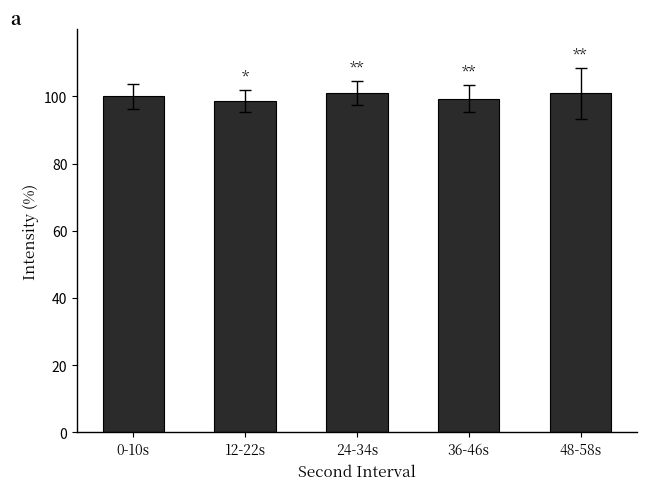

What is the average value?

100.1